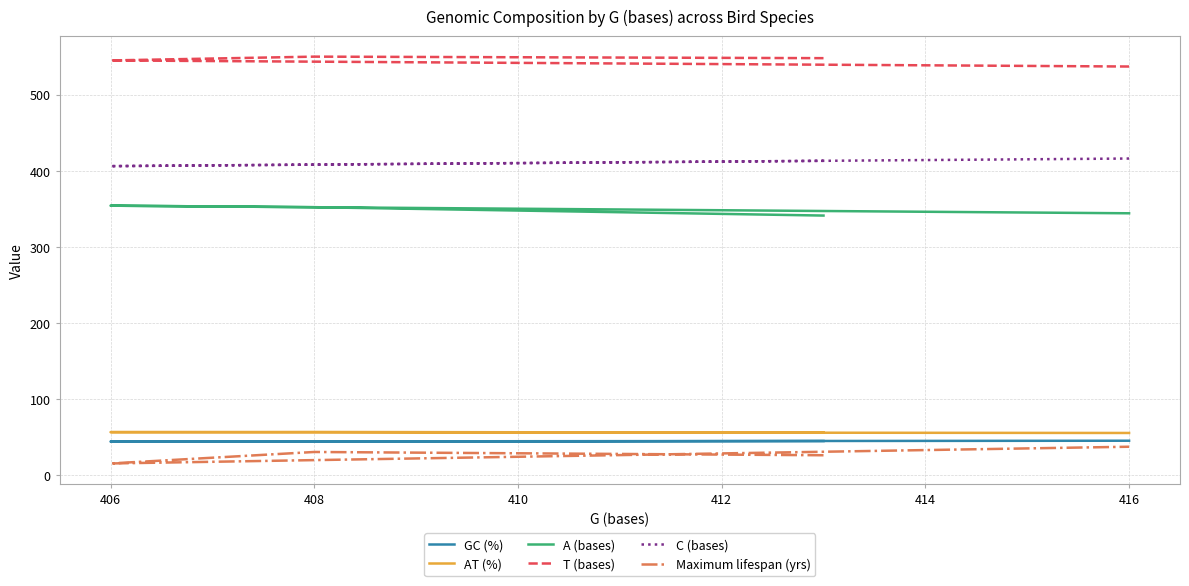

The AT (%) series shows 12.8 at 408. True or false?

False